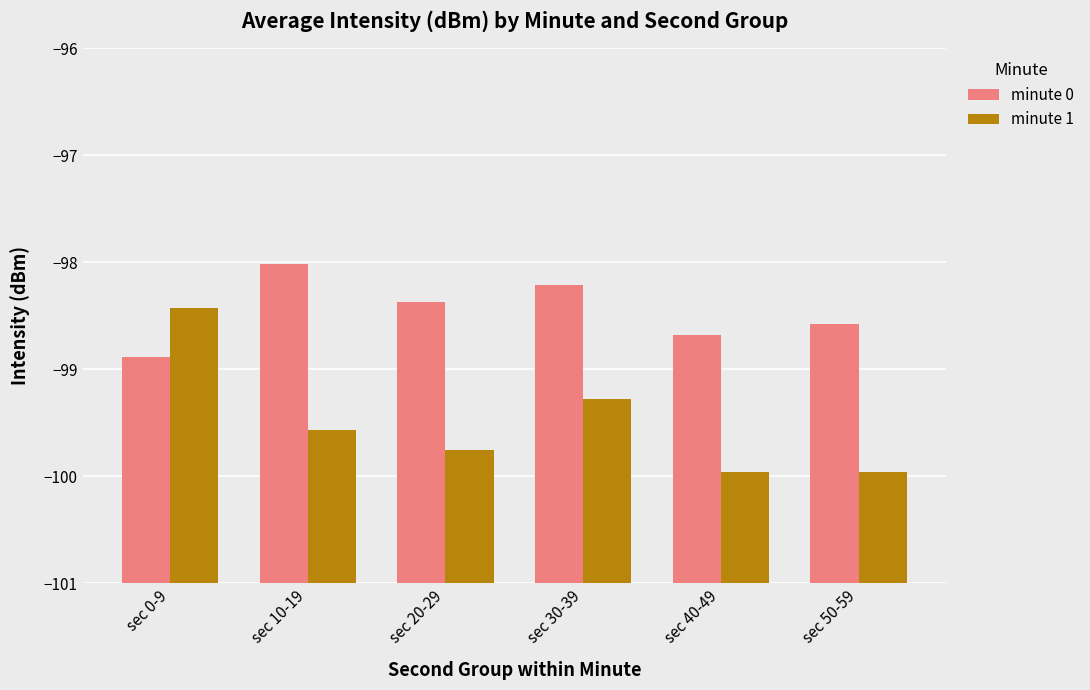

True or false: minute 0 has a value of 3.7 at sec 20-29.

False